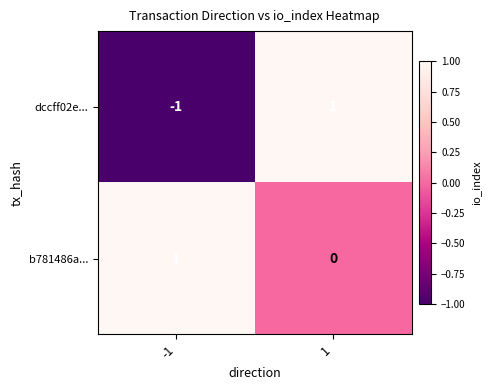

Is it true that dccff02e... equals -1 at -1?

True